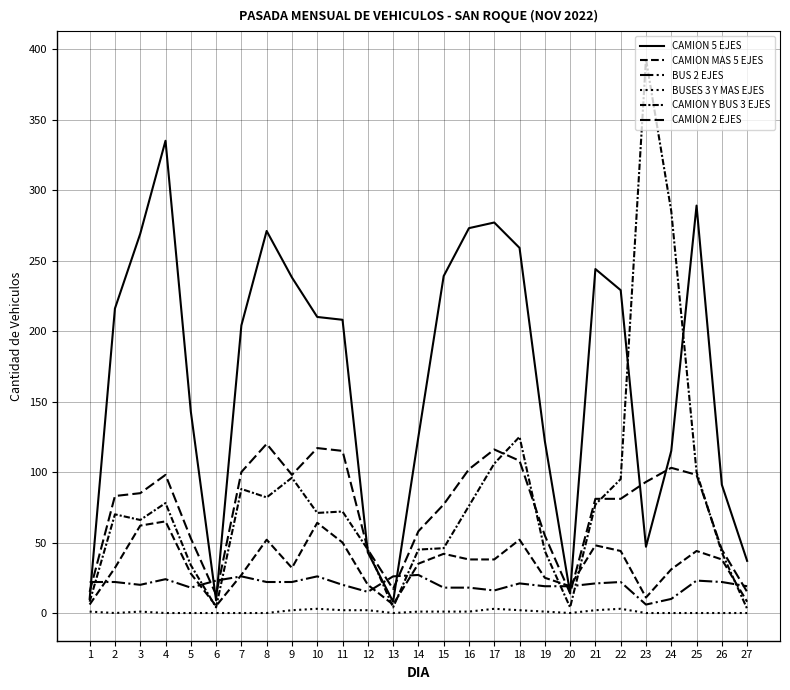

What is the approximate value of BUSES 3 Y MAS EJES at 21?

2